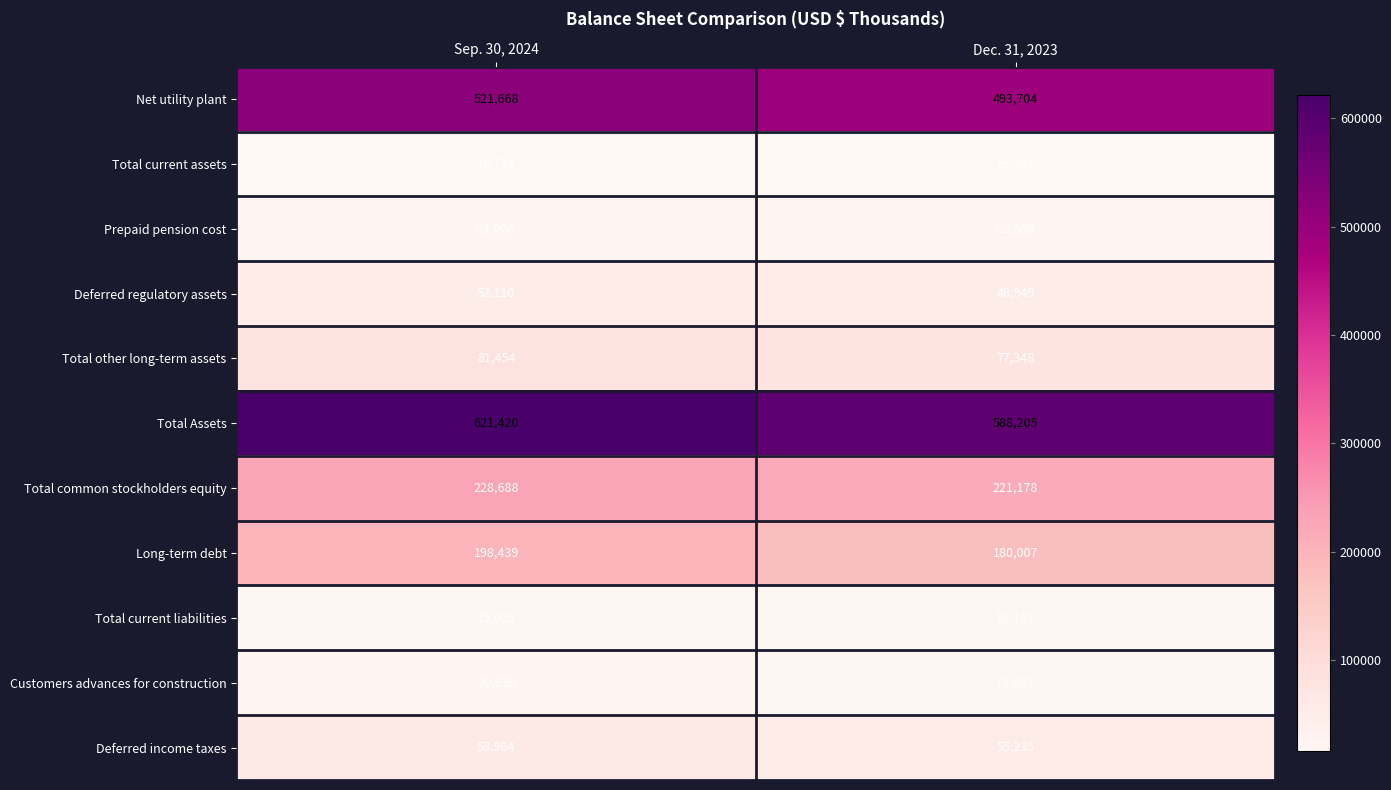

What is the maximum value shown in the chart?

621420